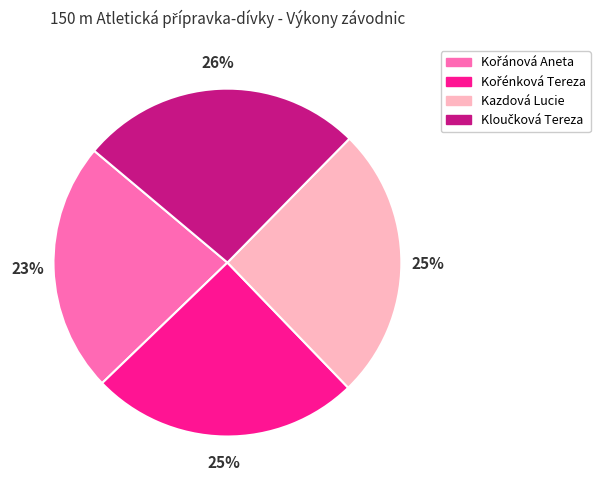

To the nearest percent, what portion does Kazdová Lucie represent?

25%